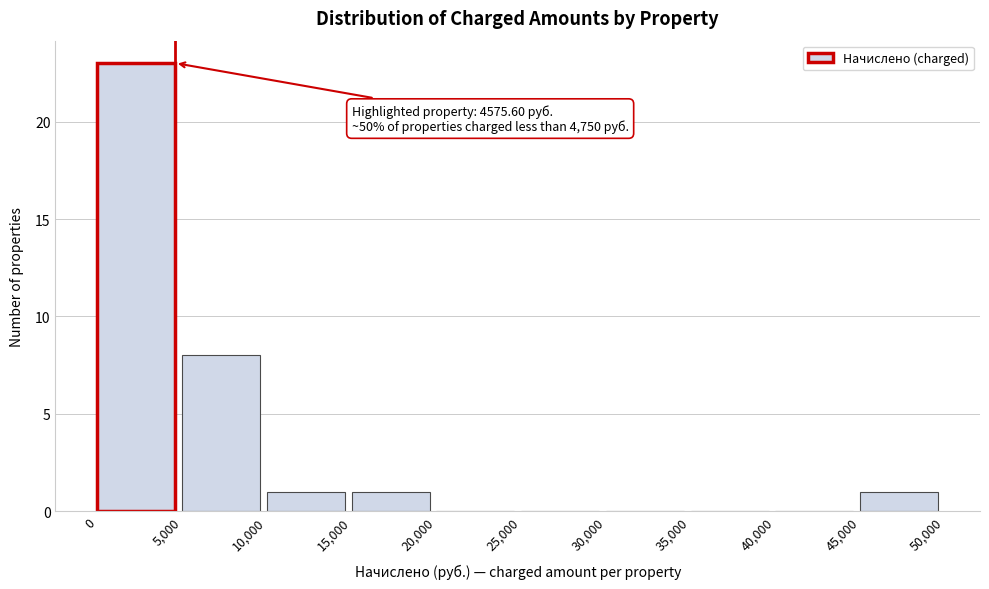

Which range on the x-axis has the tallest bar?

0 to 5,000